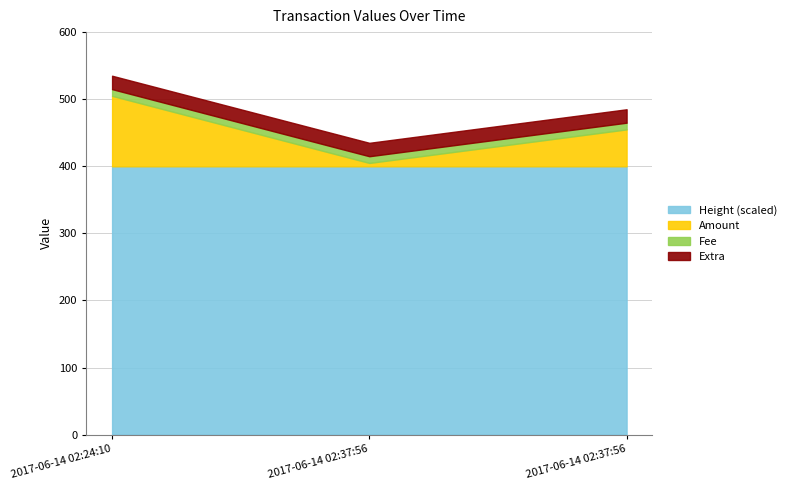

What are all the series names shown in the legend?

Height (scaled), Amount, Fee, Extra